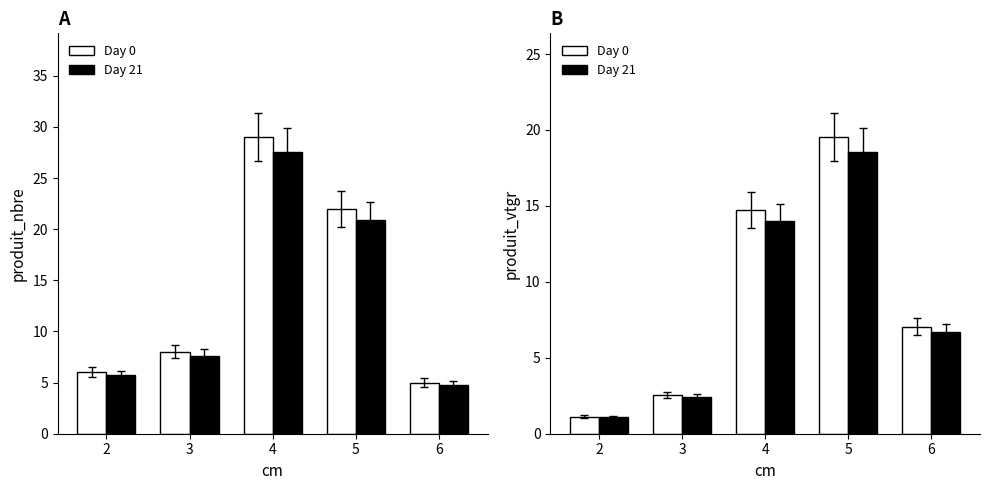

What is the sum of the Day 0 values at 3 and 4?

17.2